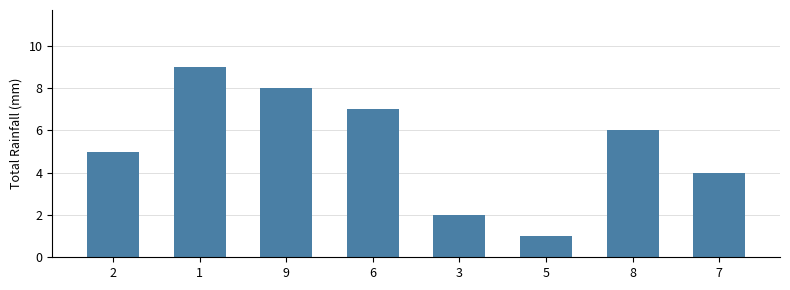

Where is the data nearest to the value 5?

2